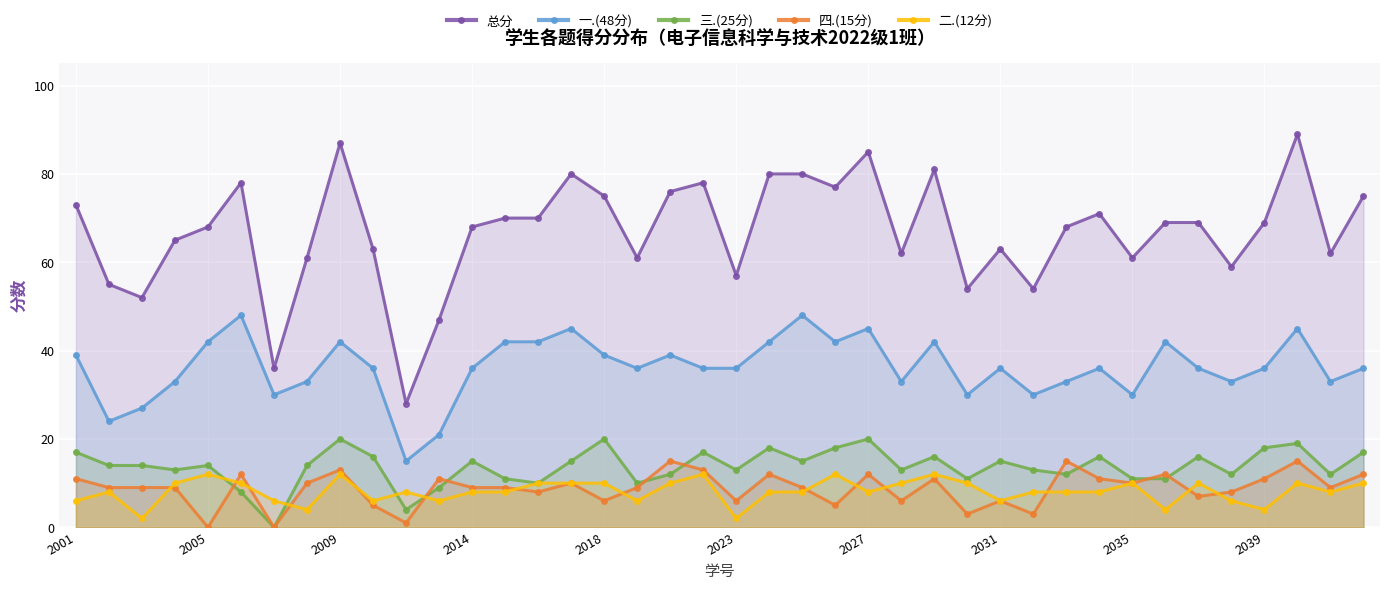

Which series has the widest spread of values?

总分